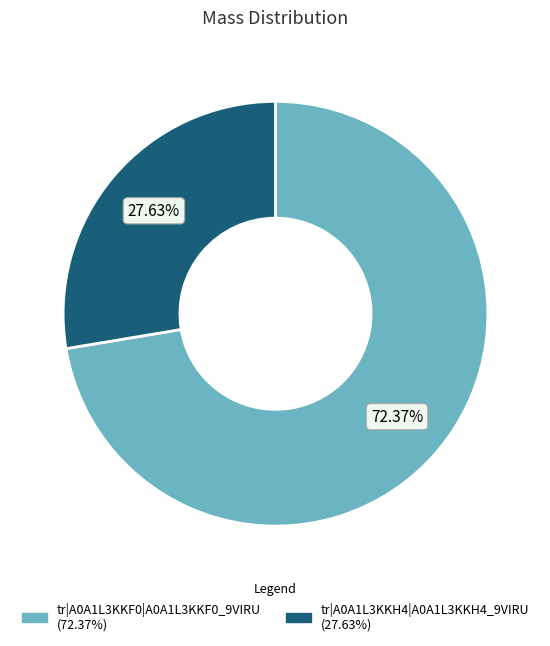

True or false: tr|A0A1L3KKF0|A0A1L3KKF0_9VIRU accounts for 72% of the total.

True